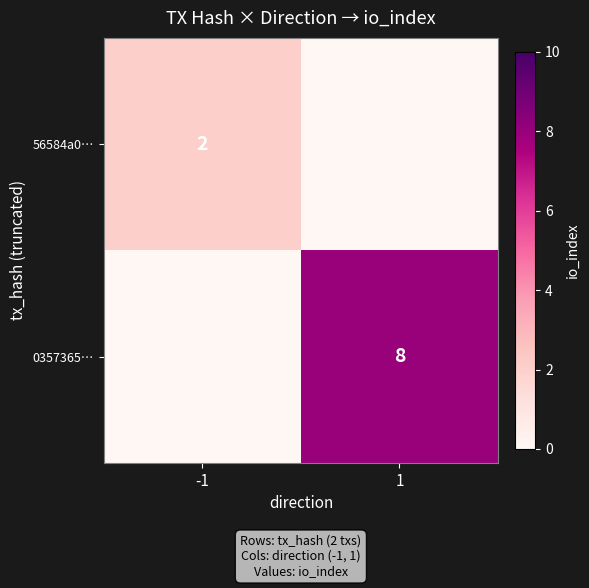

Is the value of 56584a0… at -1 greater than the value of 0357365… at 1?

No